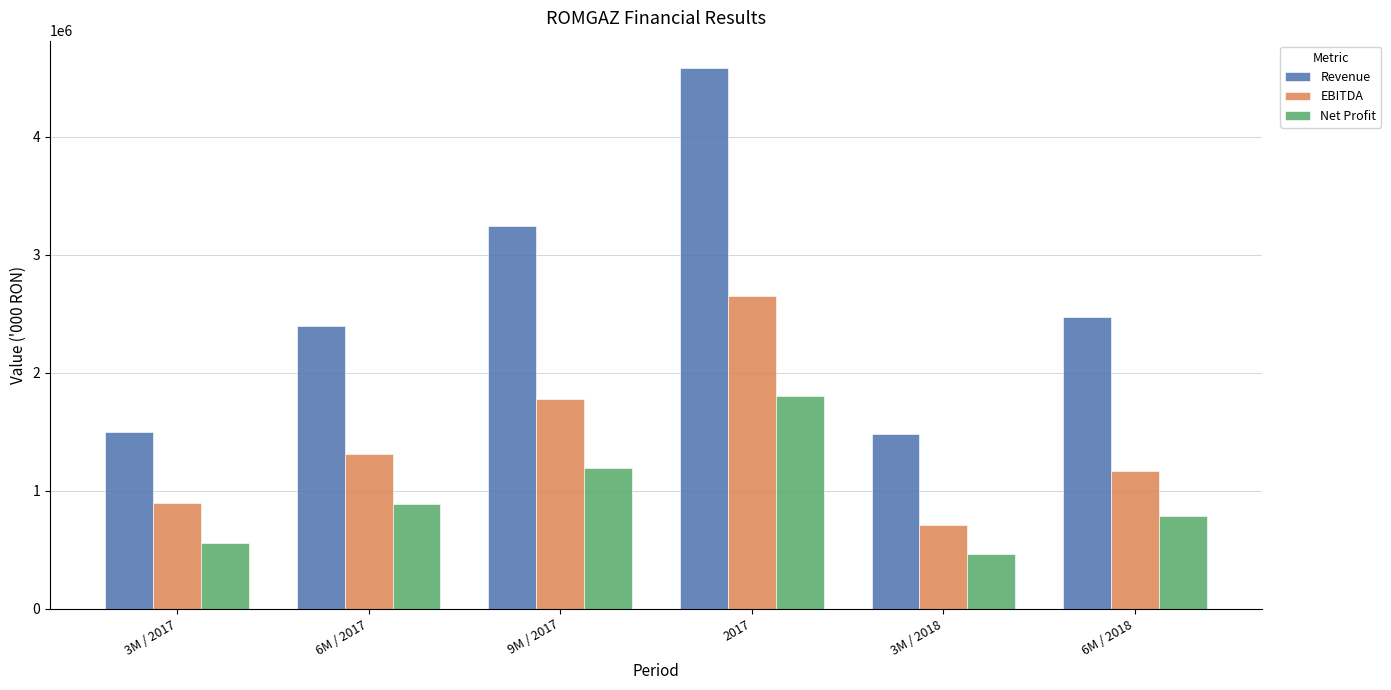

What is the maximum value shown in the chart?

4585186